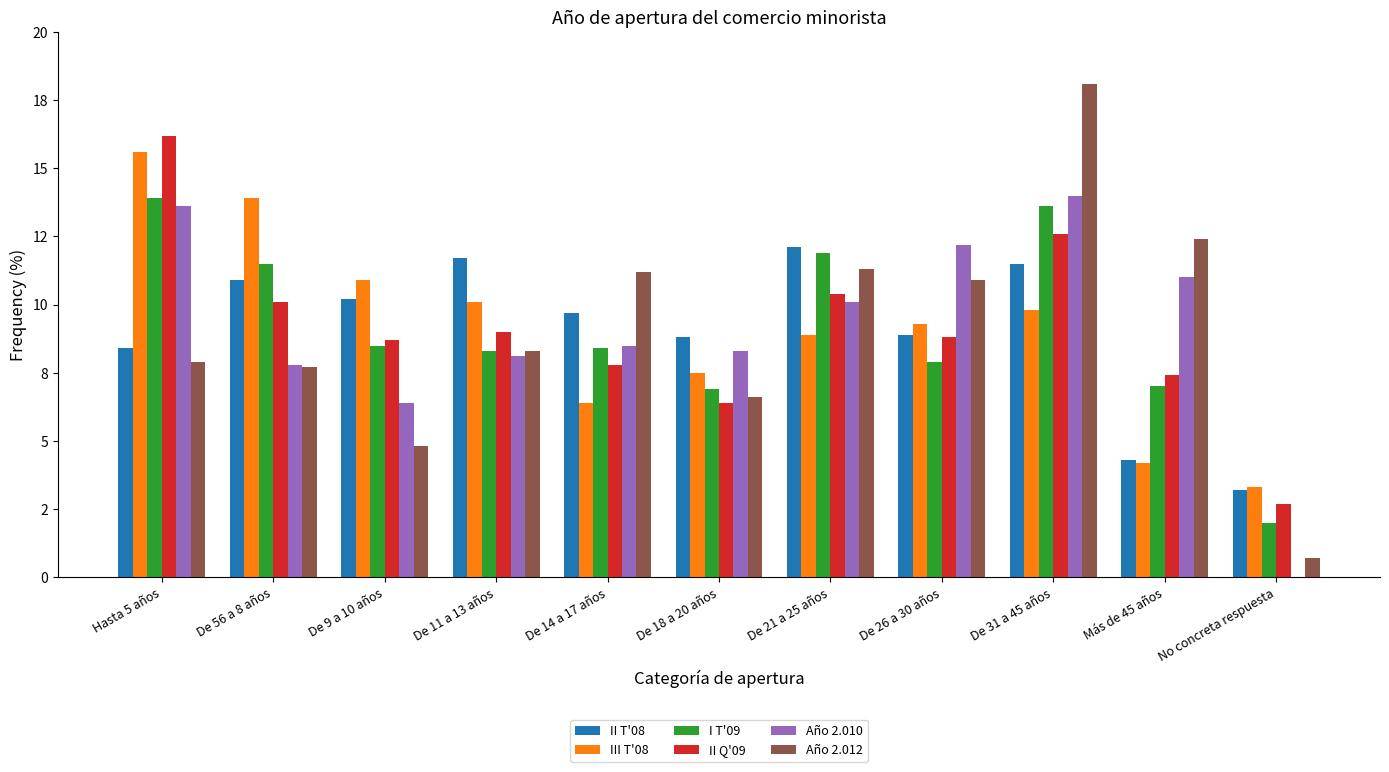

What position from the left is No concreta respuesta?

11